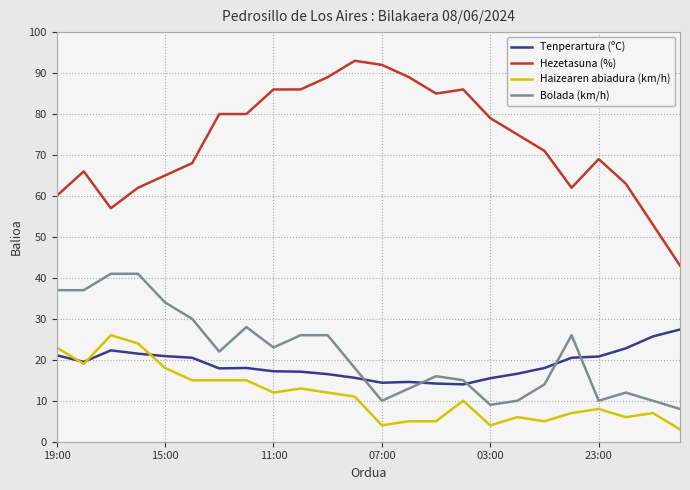

Which series has the largest total across all categories?

Hezetasuna (%)